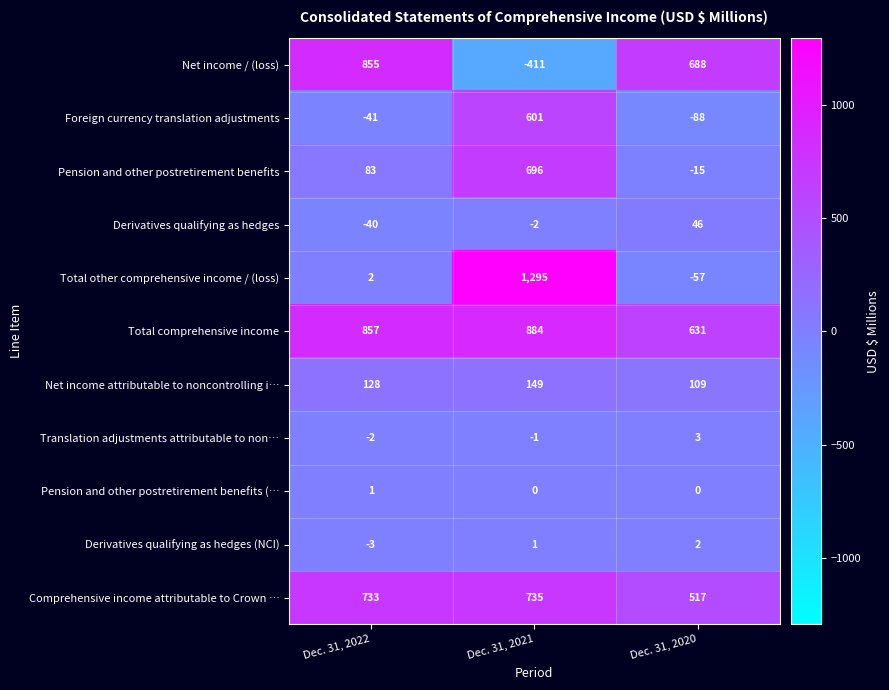

Which series changed the most between Dec. 31, 2021 and Dec. 31, 2020?

Total other comprehensive income / (loss)